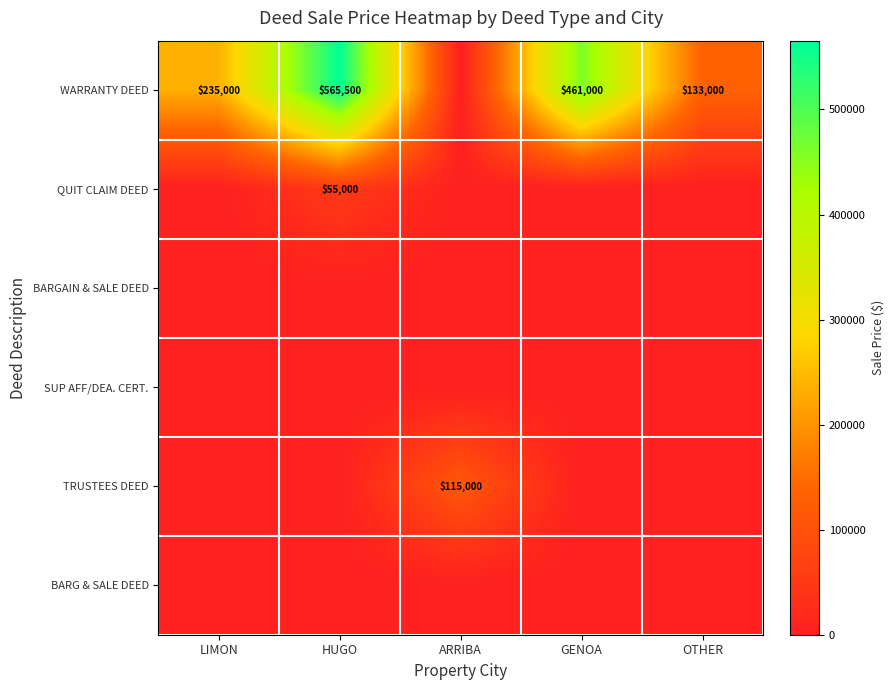

Is it true that WARRANTY DEED equals 651103 at GENOA?

False